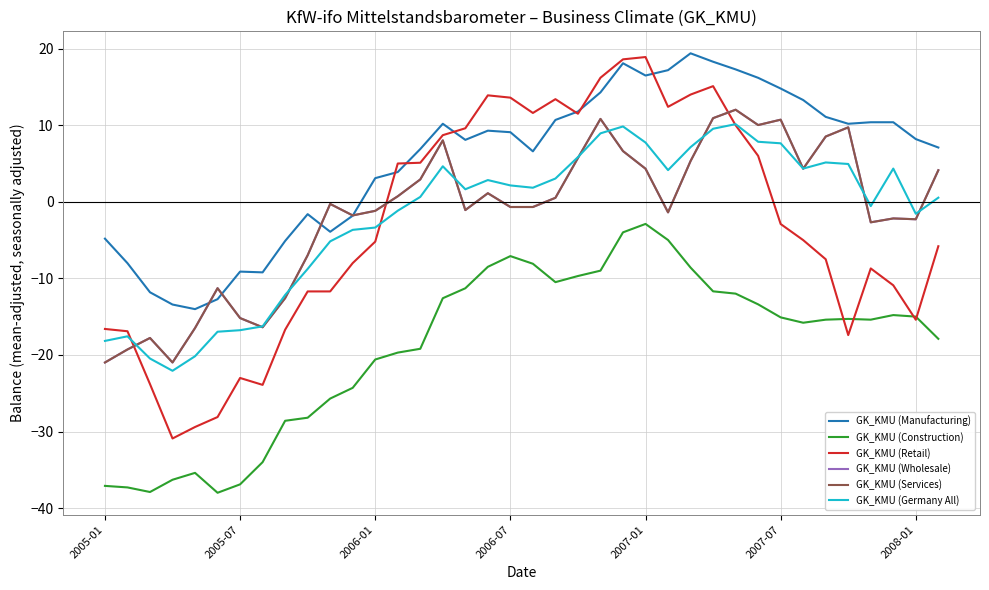

Where does the GK_KMU (Wholesale) series first go above 0?

13